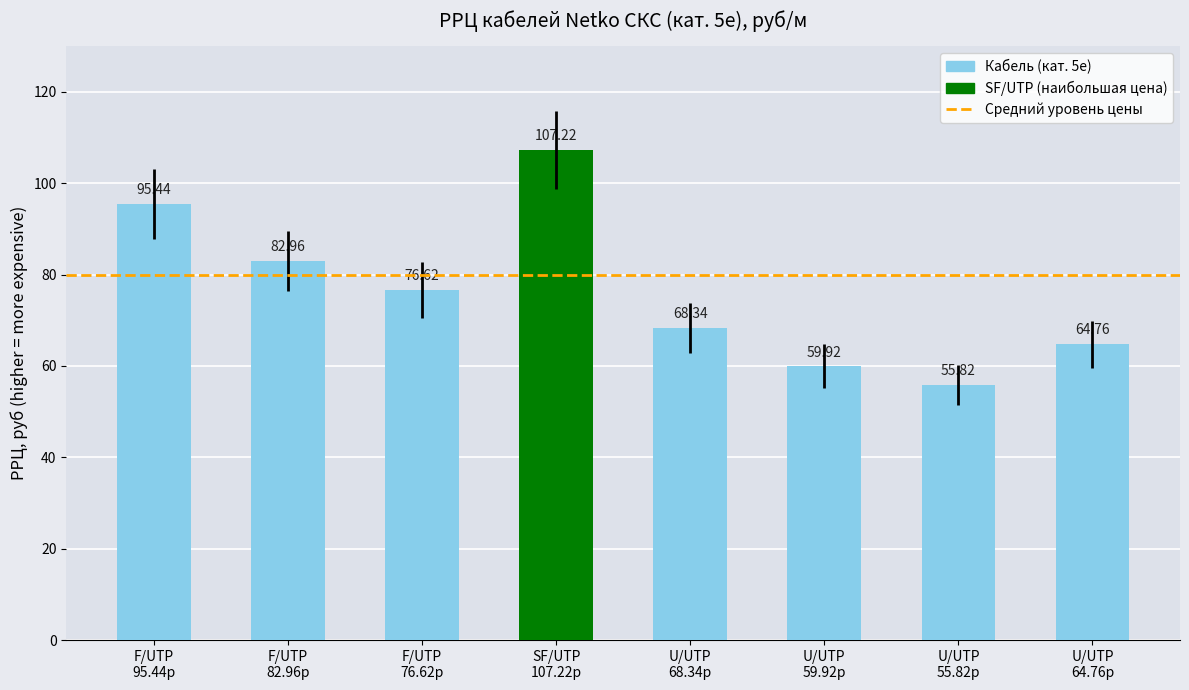

What is the sum of all values?

611.1